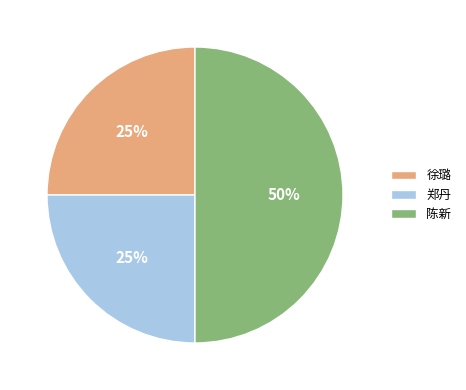

To the nearest percent, what is the average slice percentage?

33%